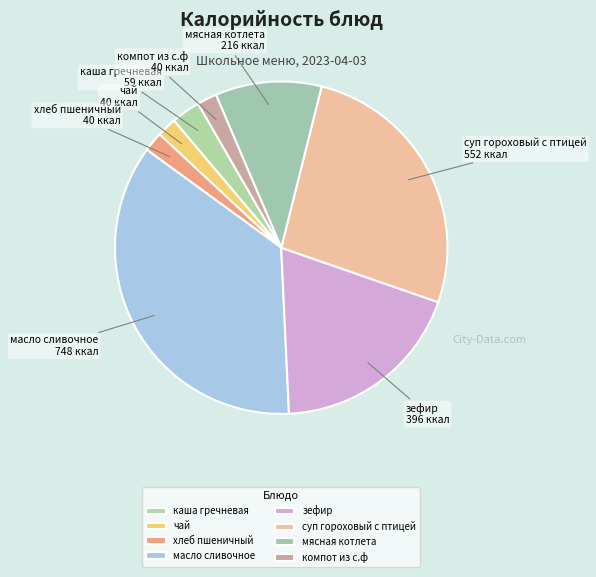

Is there any slice that represents more than half of the pie?

No